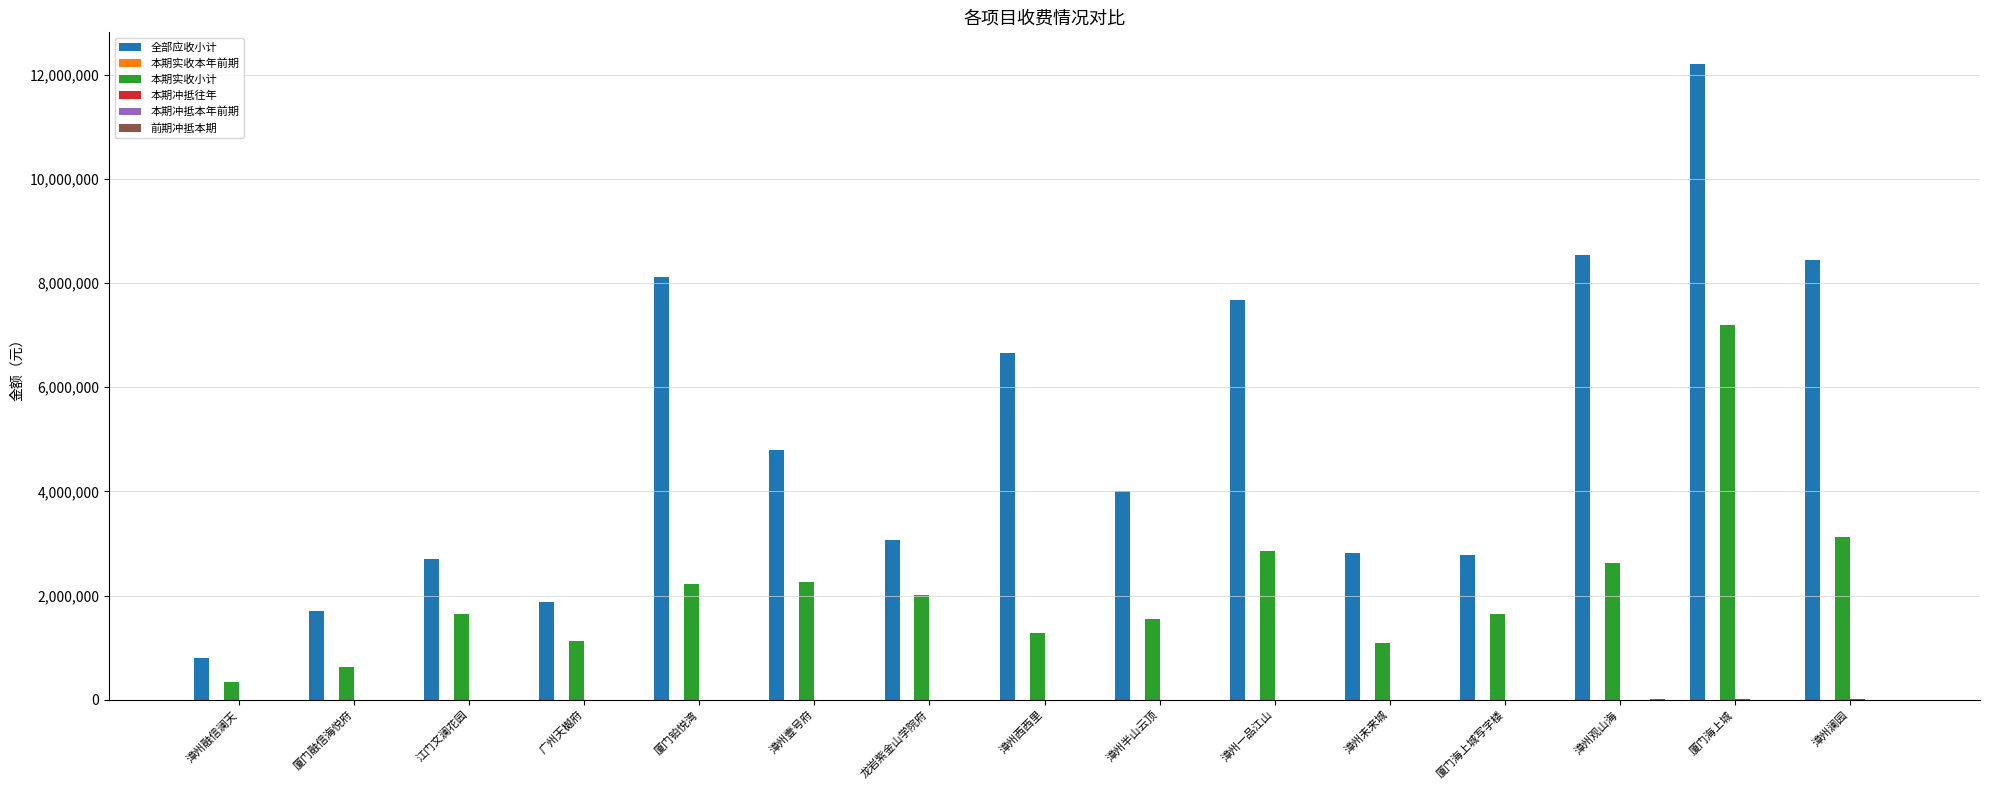

Which series has the largest range (max minus min)?

全部应收小计